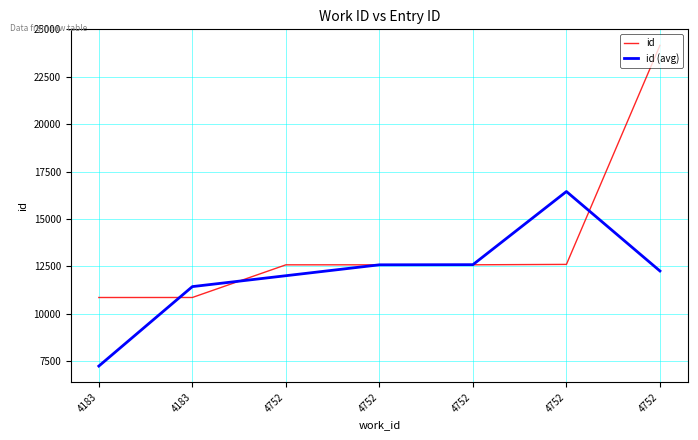

Is this an area chart (filled region under the line)?

No